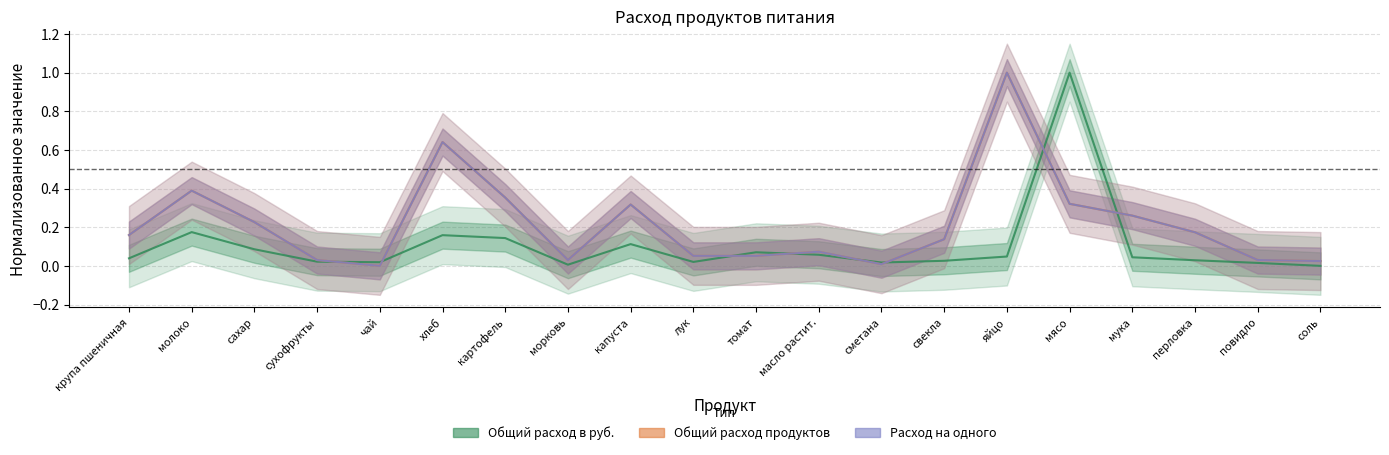

What is the value of the Расход на одного point at the 9th from the left?

0.3